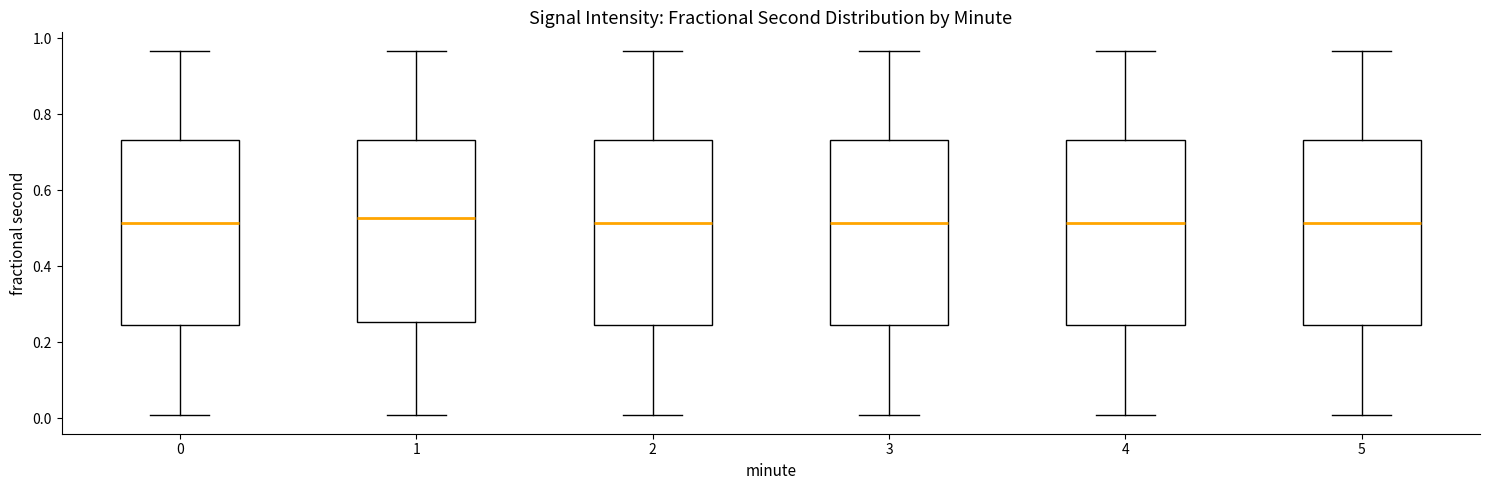

Reading left to right, read every box against the y-axis: the position of its median line, the range the box covers, and the ends of its whiskers. The values are not printed on the chart, so give them approximately, as read against the axis.

0: median 0.52, box 0.24 to 0.74, whiskers 0.00 to 0.96
1: median 0.52, box 0.26 to 0.74, whiskers 0.00 to 0.96
2: median 0.52, box 0.24 to 0.74, whiskers 0.00 to 0.96
3: median 0.52, box 0.24 to 0.74, whiskers 0.00 to 0.96
4: median 0.52, box 0.24 to 0.74, whiskers 0.00 to 0.96
5: median 0.52, box 0.24 to 0.74, whiskers 0.00 to 0.96